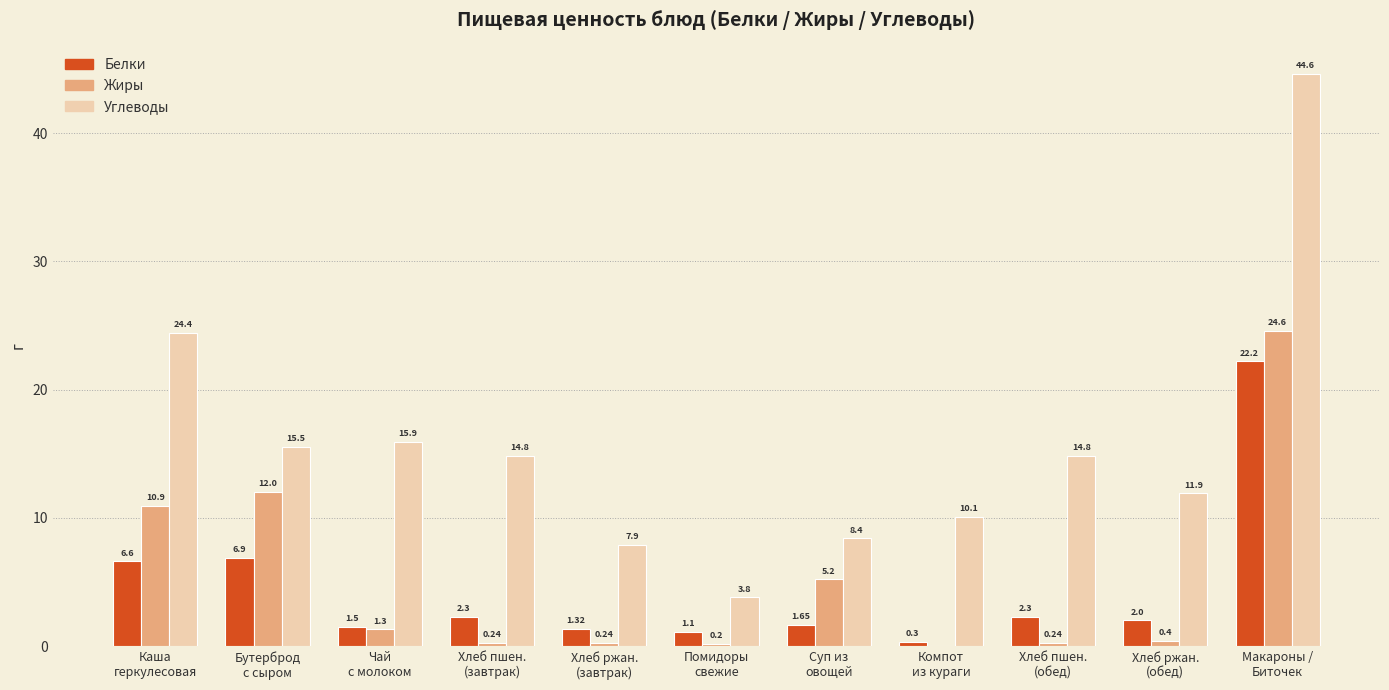

The value of Углеводы at Суп из
овощей is 8.4. True or false?

True